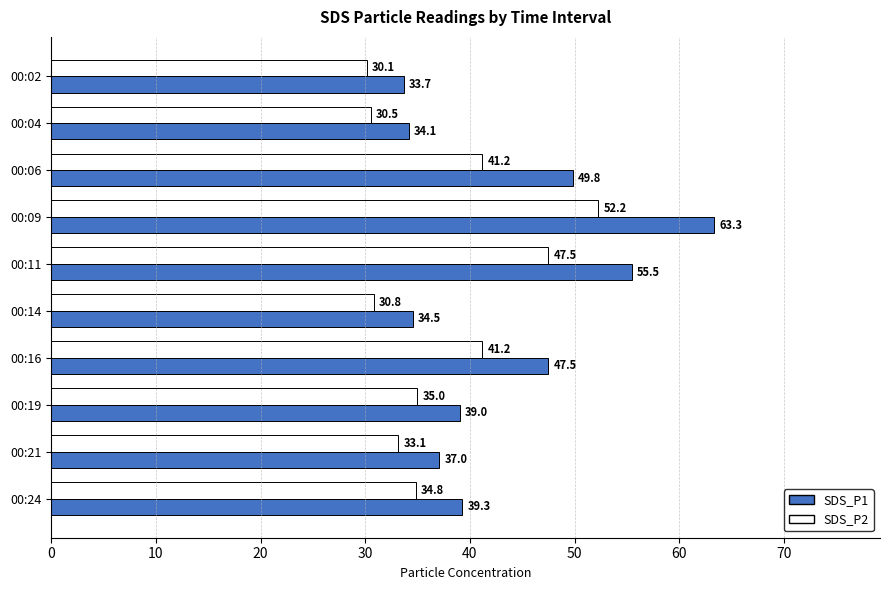

What is the difference between the maximum and second lowest values in the SDS_P2 series?

21.7